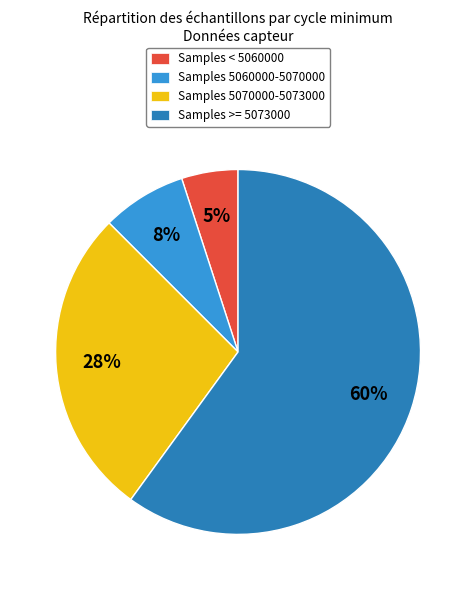

Rank the categories by value from highest to lowest.

Samples >= 5073000, Samples 5070000-5073000, Samples 5060000-5070000, Samples < 5060000